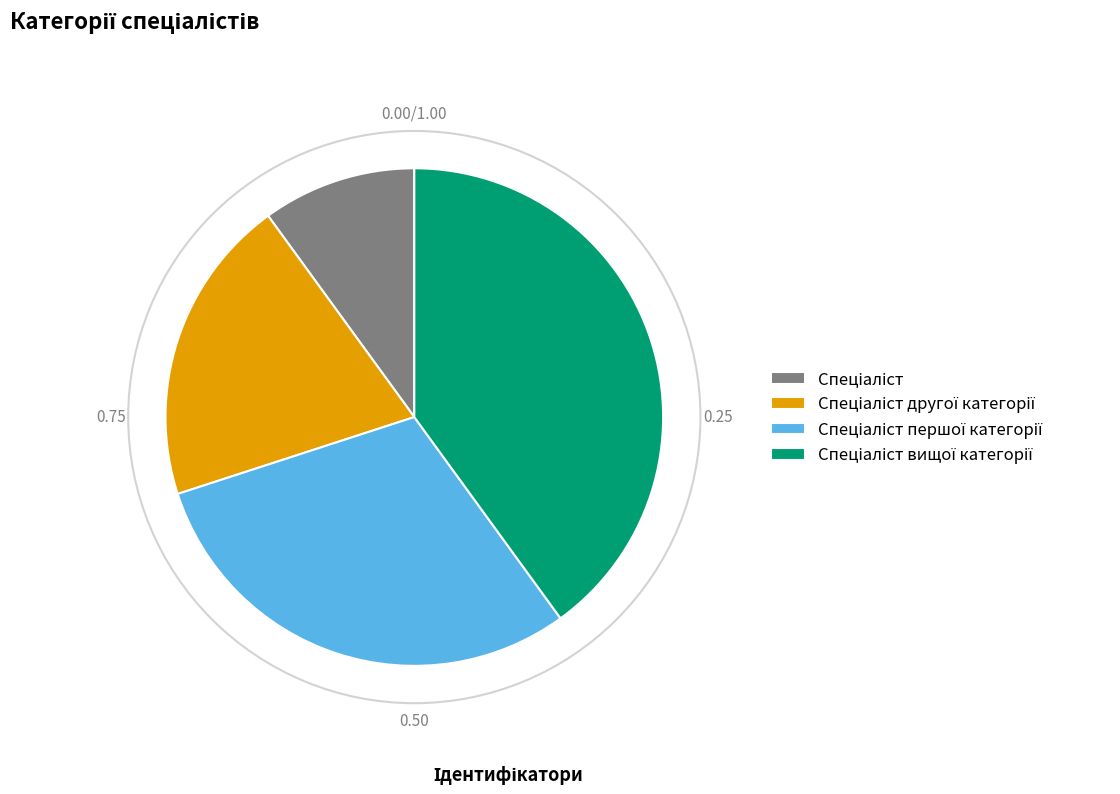

Count the number of slices in the pie.

4